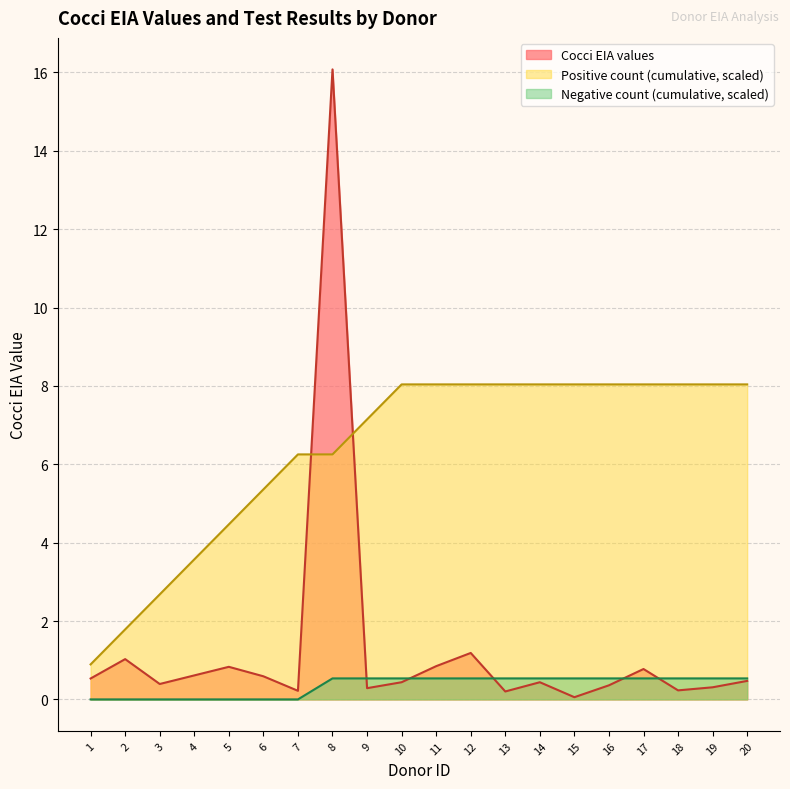

Where do Negative count (cumulative) and Cocci EIA values first cross each other?

8 and 9